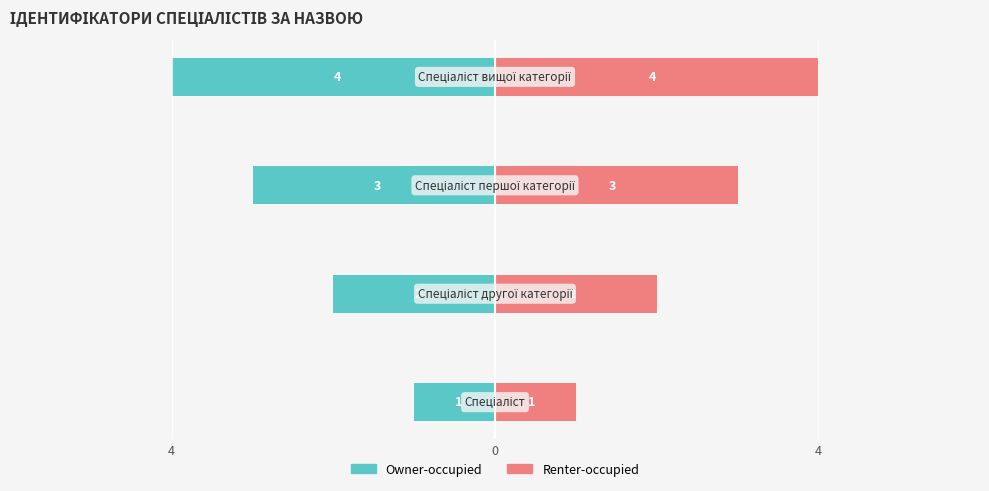

Between 4 and 4, which series saw the biggest shift?

Owner-occupied